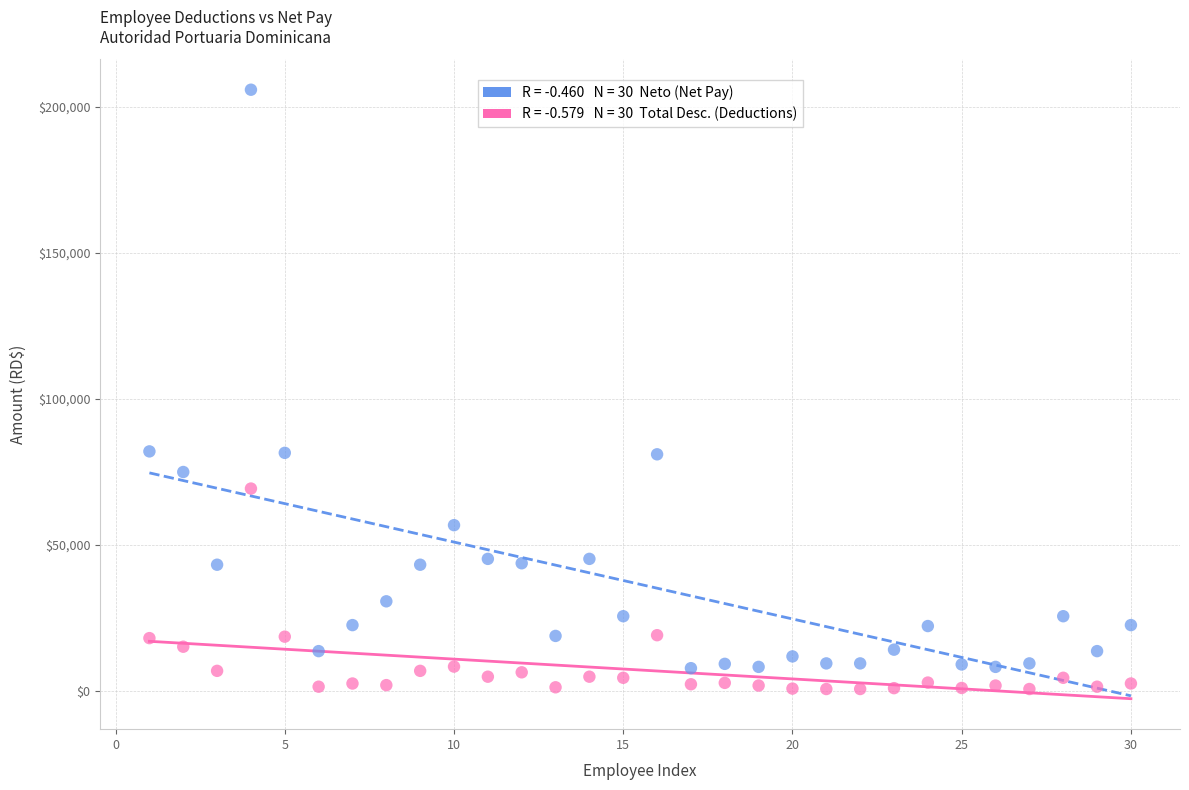

Across all data points, what is the range of Y values (max minus min)?

205148.2